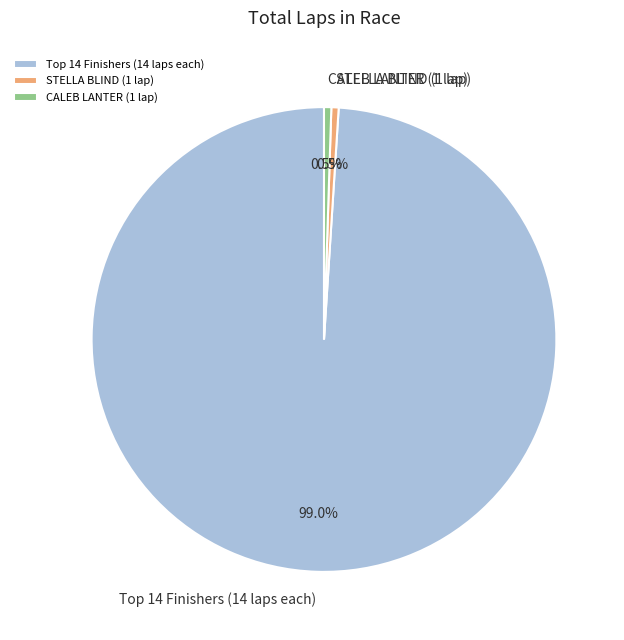

Does any single category account for the majority?

Yes